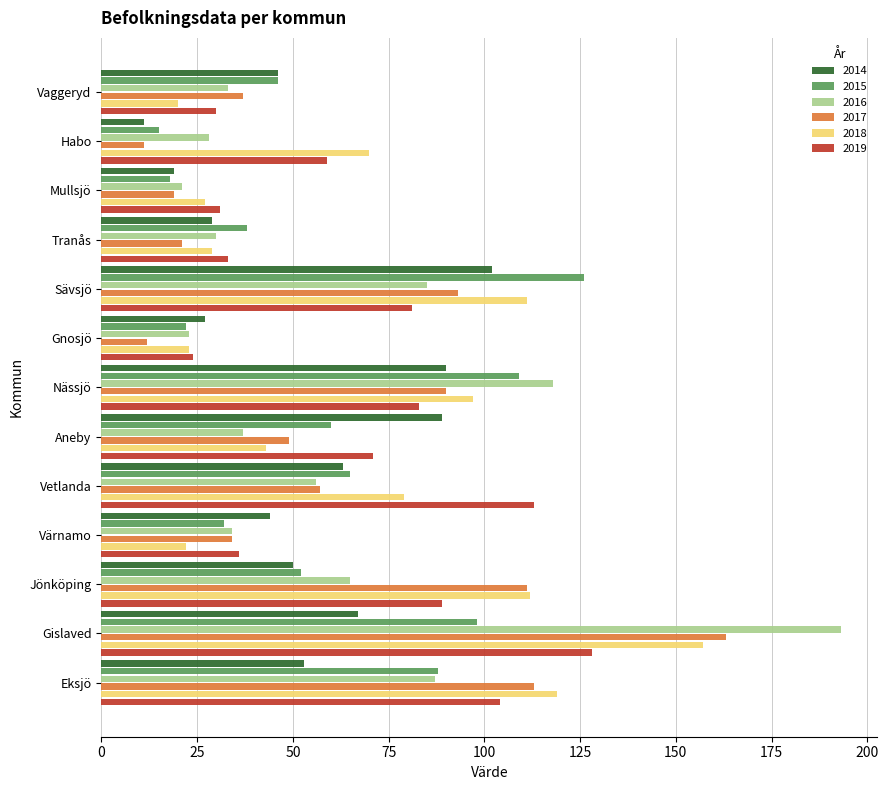

True or false: 2016 has a value of 33 at Vaggeryd.

True